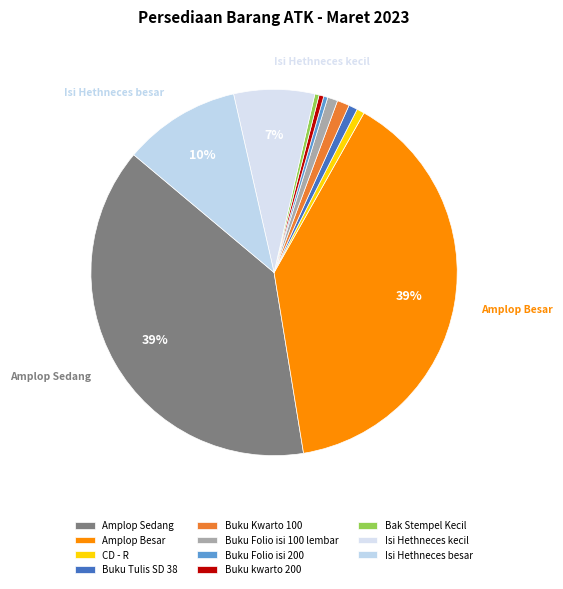

Which category has the smallest portion of the pie?

Buku Folio isi 200